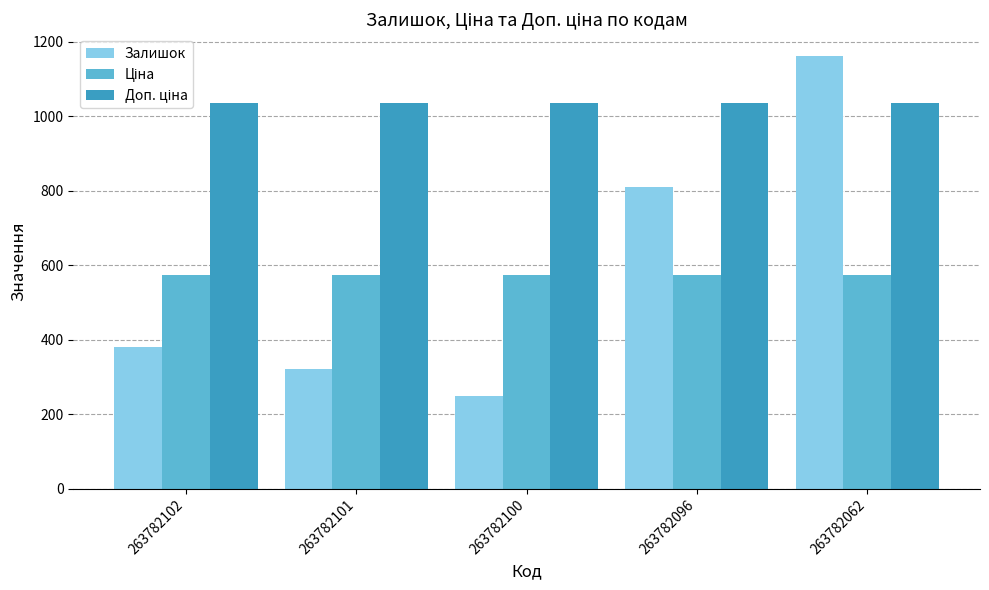

What is the total value across all series at 263782100?

1857.6